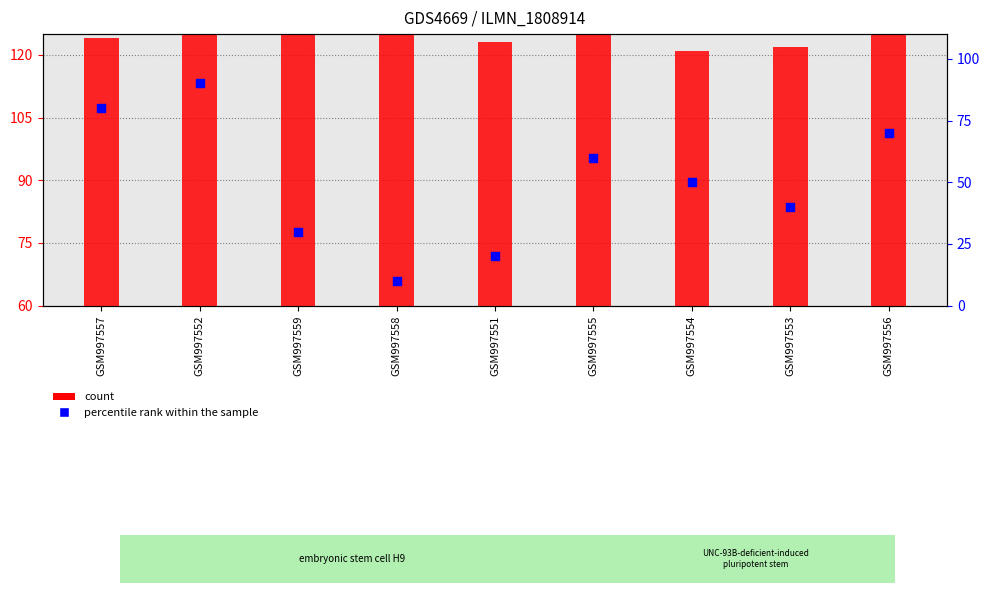

Which series has the largest Y range (max minus min)?

percentile rank within the sample